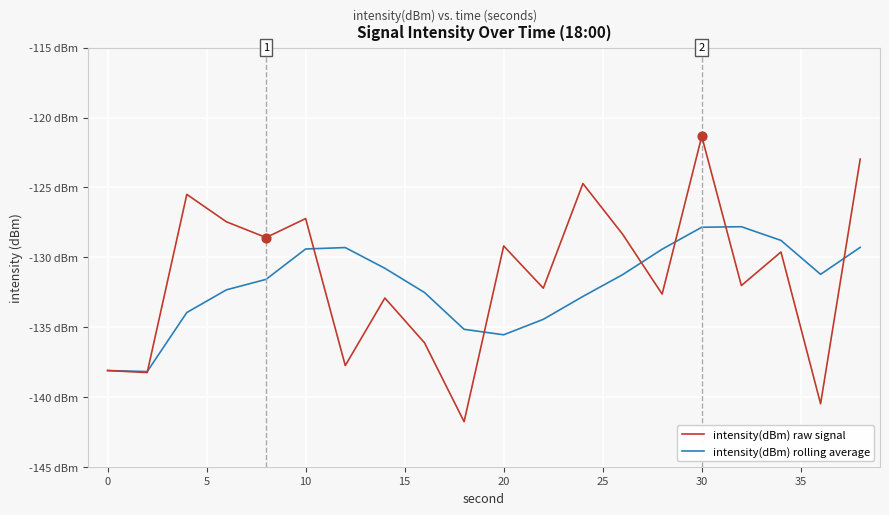

Which series has the largest total across all categories?

intensity(dBm) raw signal